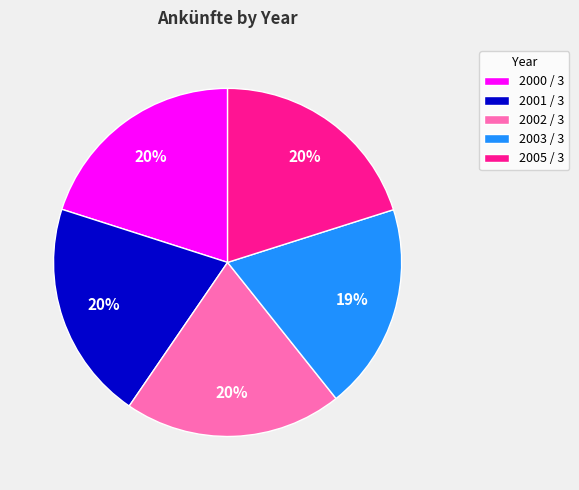

To the nearest percent, what is the combined percentage of 2000 / 3 and 2002 / 3?

40%